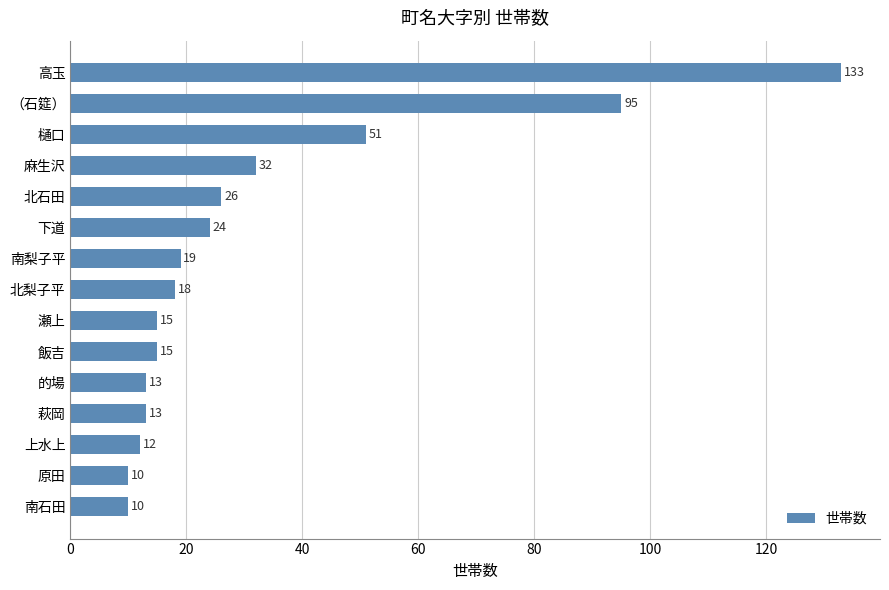

What is the average value?

32